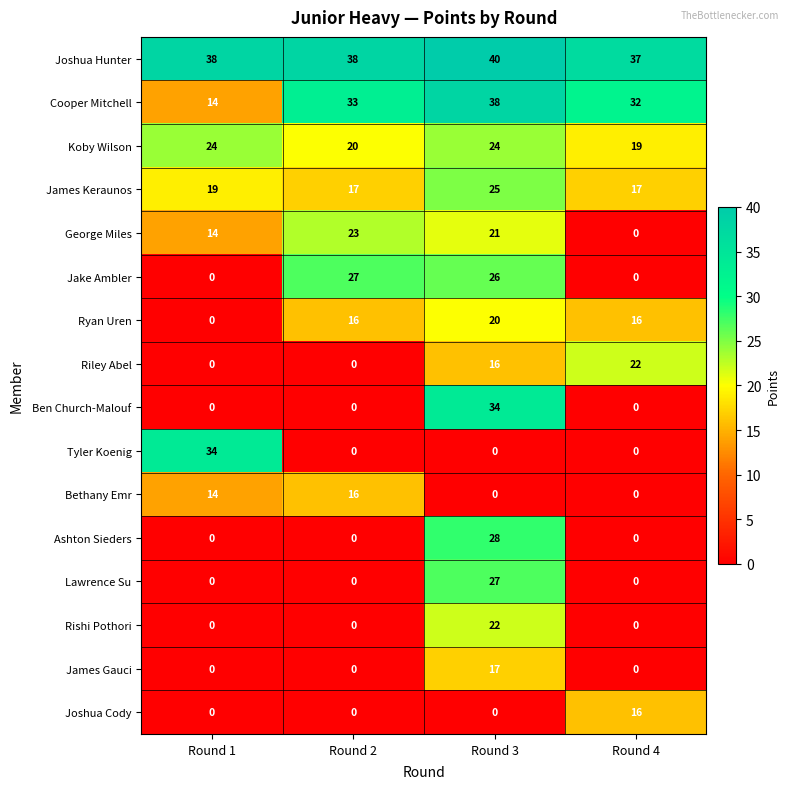

What is the spread (max minus min) of values at Round 3?

40